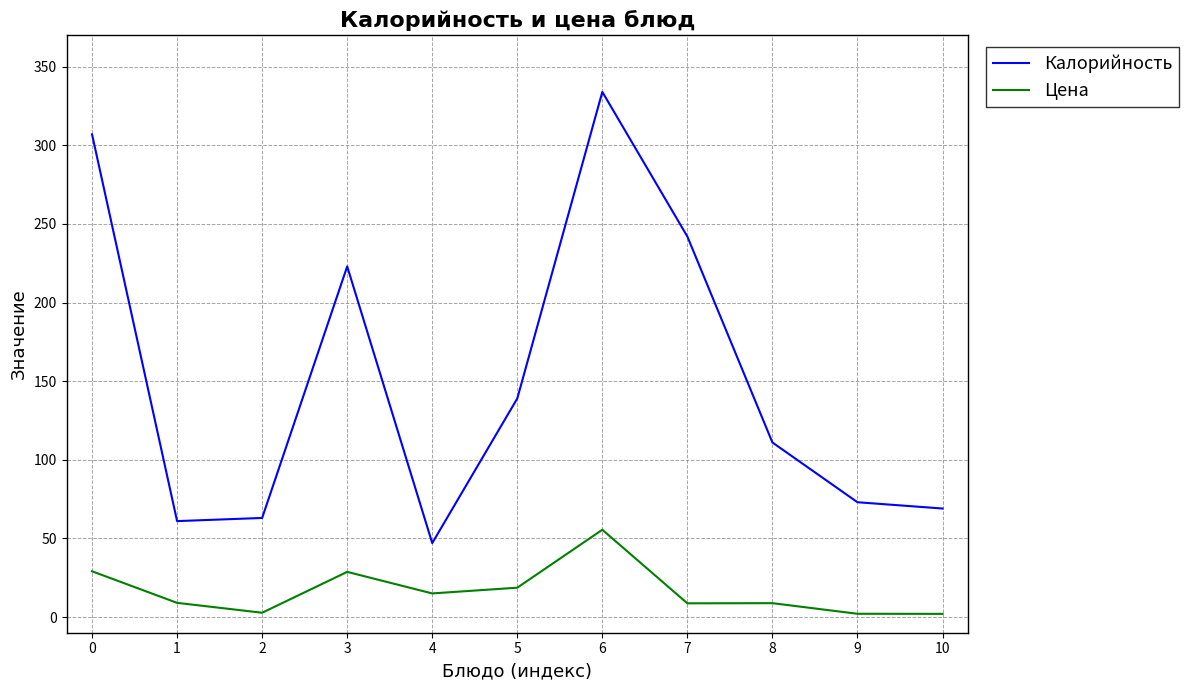

Which series changed the most between 4 and 5?

Калорийность